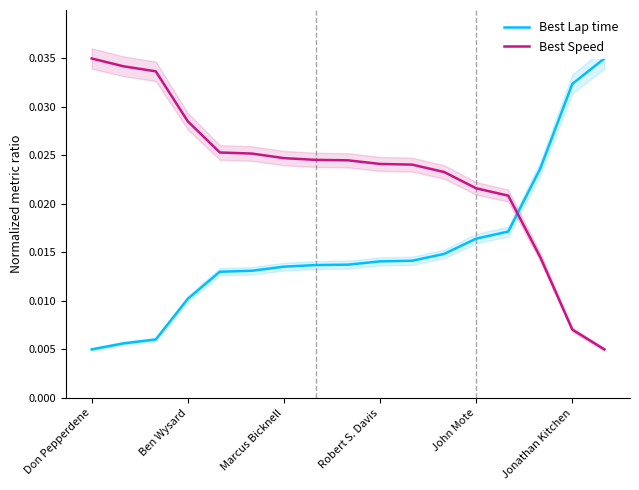

Where is Best Lap time nearest to the value 0?

Don Pepperdene